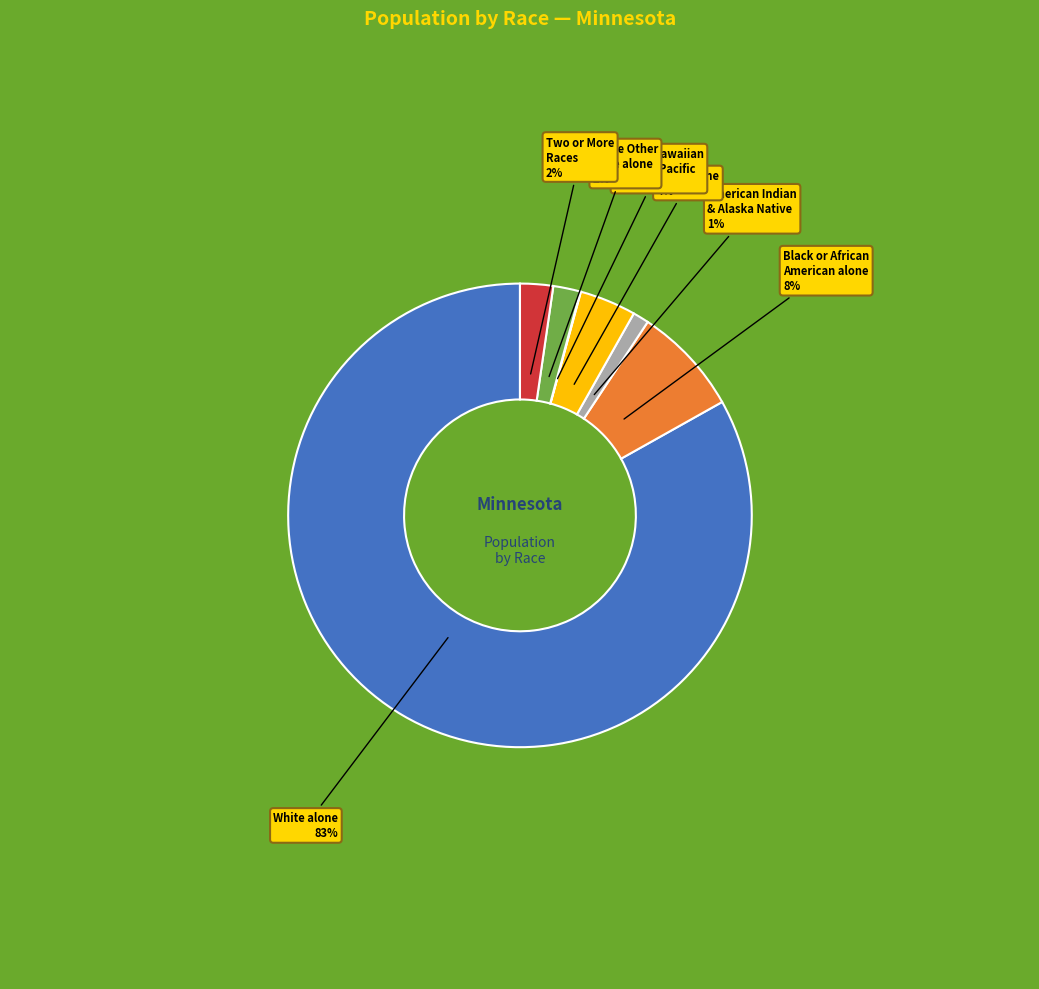

True or false: Some Other Race alone accounts for 2% of the total.

True